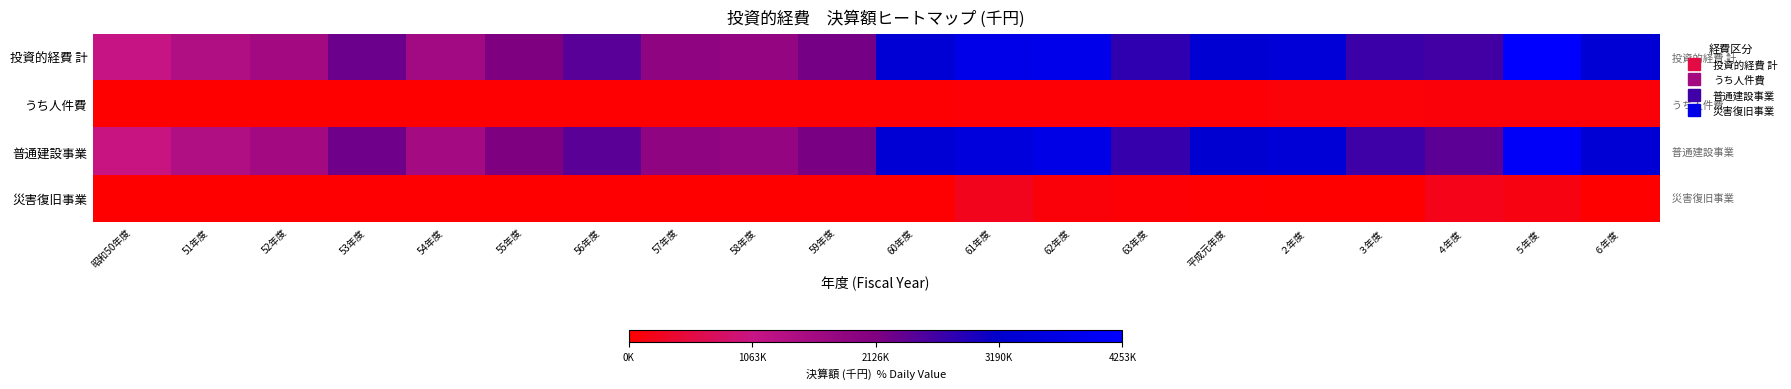

Reading left to right, list all the values displayed in this chart.

投資的経費 計: 昭和50年度=1065705	51年度=1404332	52年度=1608434	53年度=2306418	54年度=1612589	55年度=2128654	56年度=2444131	57年度=1903325	58年度=1830486	59年度=2197606	60年度=3368113	61年度=3769410	62年度=3819158	63年度=2795305	平成元年度=3307168	２年度=3392184	３年度=2680732	４年度=2628544	５年度=4253641	６年度=3363981
うち人件費: 昭和50年度=13041	51年度=15780	52年度=6834	53年度=6941	54年度=10504	55年度=18787	56年度=23449	57年度=16909	58年度=22590	59年度=22810	60年度=46390	61年度=62358	62年度=56391	63年度=62890	平成元年度=62503	２年度=71178	３年度=72720	４年度=83359	５年度=85833	６年度=94498
普通建設事業: 昭和50年度=1040858	51年度=1404332	52年度=1608434	53年度=2275894	54年度=1591270	55年度=2128654	56年度=2427142	57年度=1903325	58年度=1830486	59年度=2171406	60年度=3349160	61年度=3526280	62年度=3735625	63年度=2737449	平成元年度=3277465	２年度=3376968	３年度=2667716	４年度=2423503	５年度=4110309	６年度=3347675
災害復旧事業: 昭和50年度=11806	51年度=0	52年度=0	53年度=30524	54年度=21319	55年度=0	56年度=16989	57年度=0	58年度=0	59年度=26200	60年度=18953	61年度=243130	62年度=83533	63年度=57856	平成元年度=29703	２年度=15216	３年度=13016	４年度=205041	５年度=143332	６年度=16306